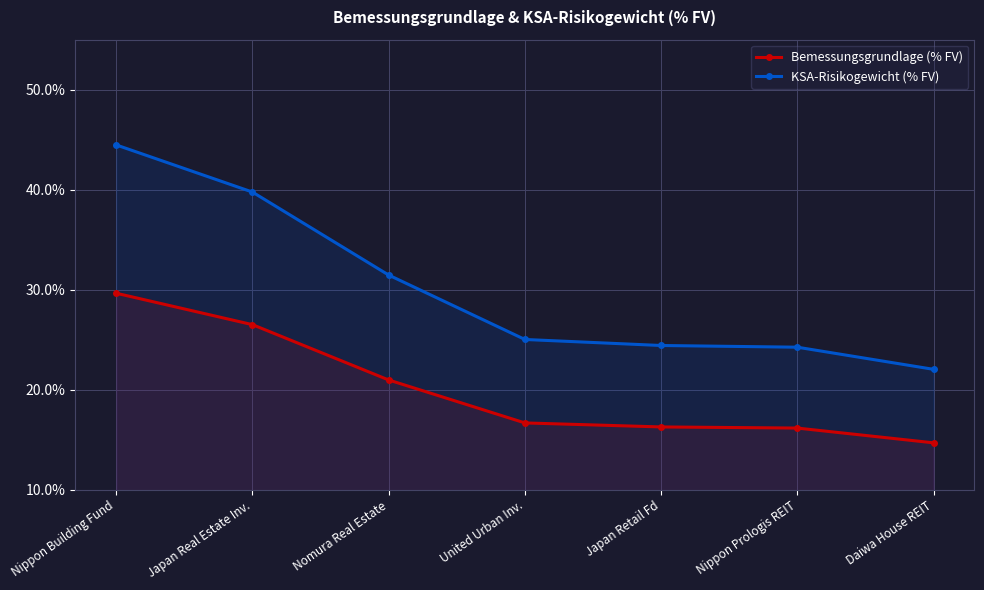

What is the highest value of the KSA-Risikogewicht (% FV) series?

0.4